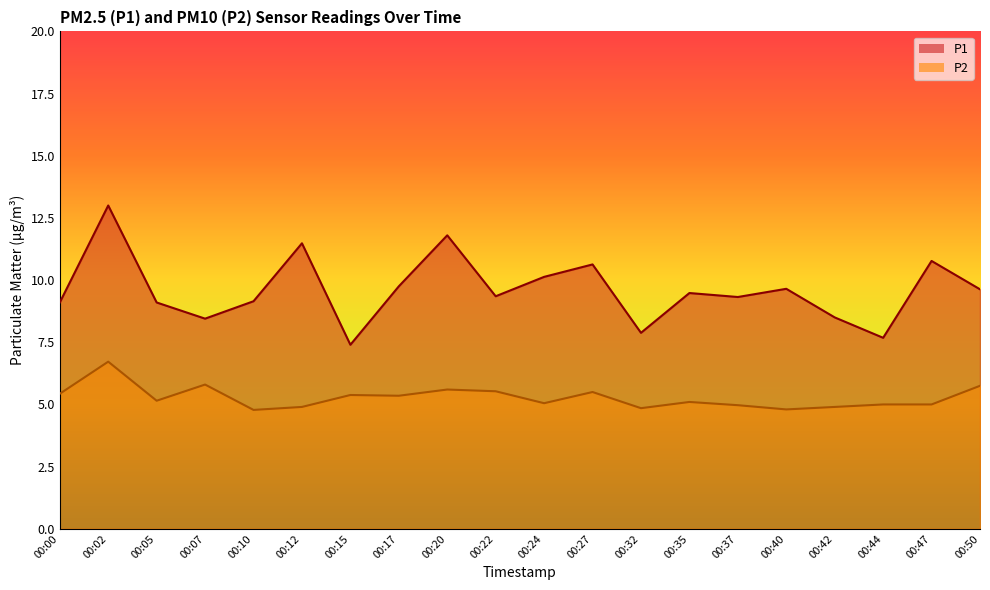

What is the greatest value displayed?

13.0